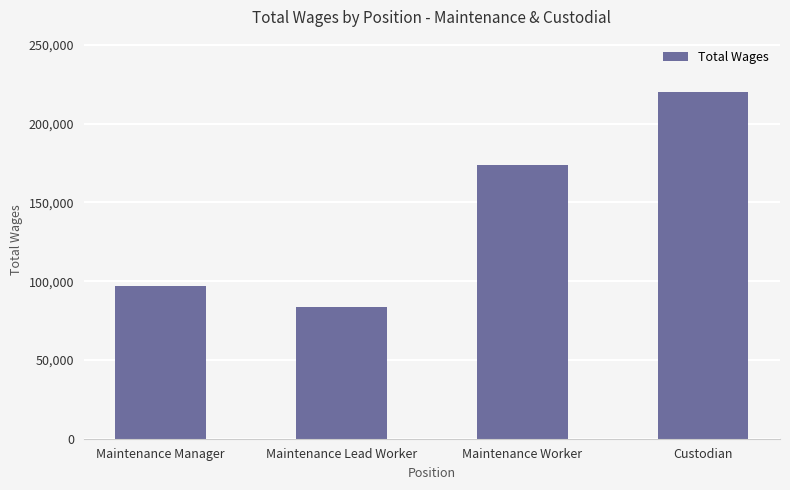

What is the sum of the values at Maintenance Manager and Custodian?

317107